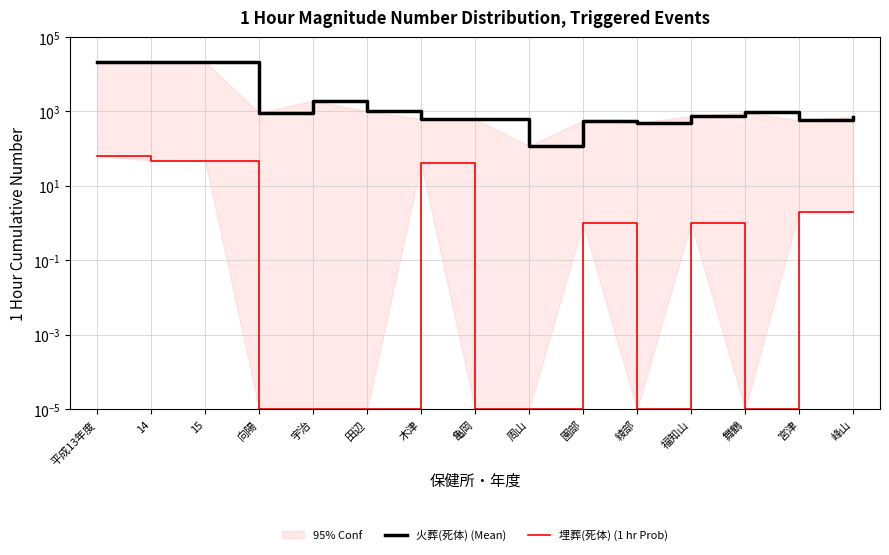

Read the 埋葬(死体) (1 hr Prob) value at 宮津.

2.0